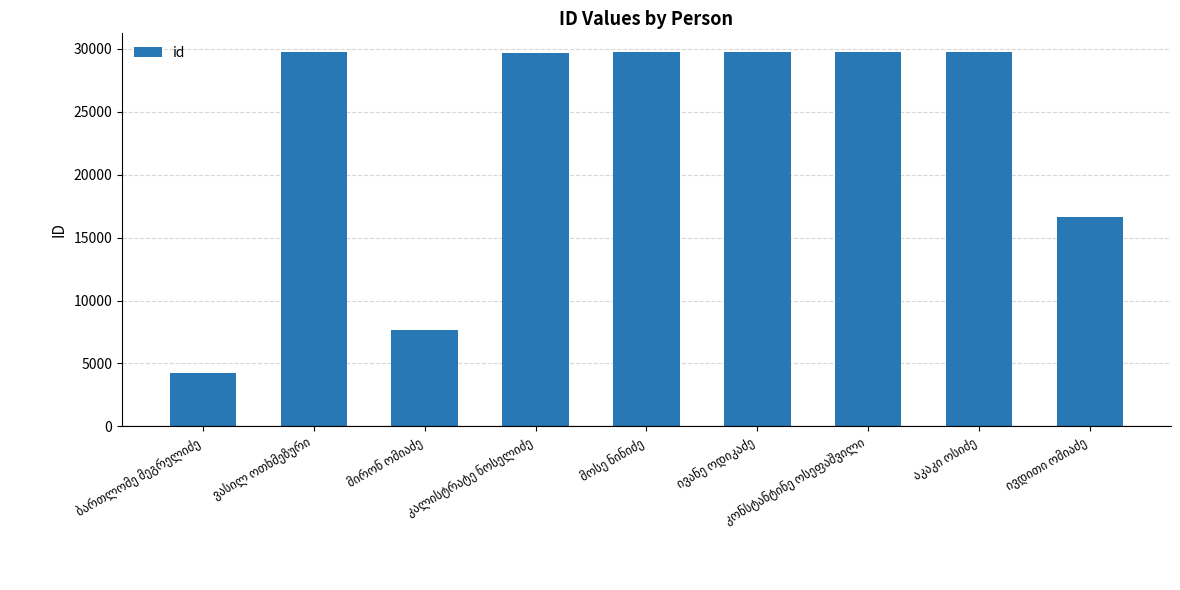

How many categories are shown in the chart?

9